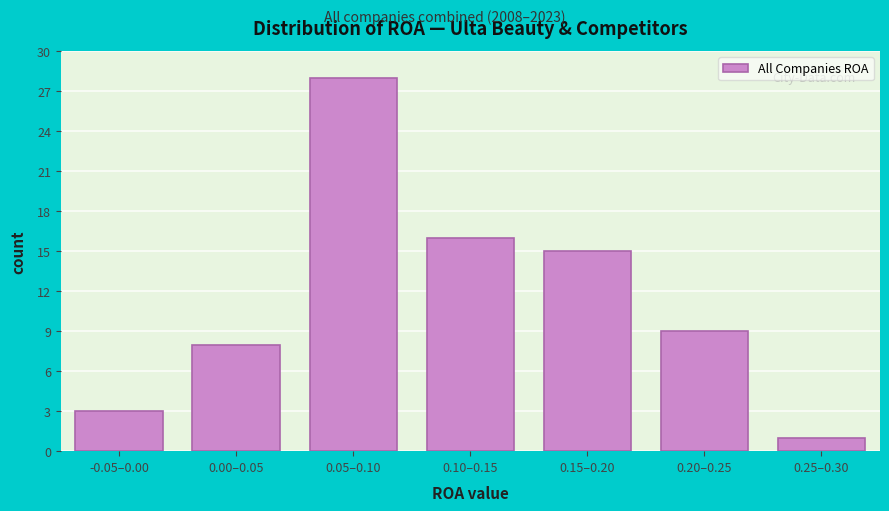

Reading left to right, list all the values displayed in this chart.

3	8	28	16	15	9	1